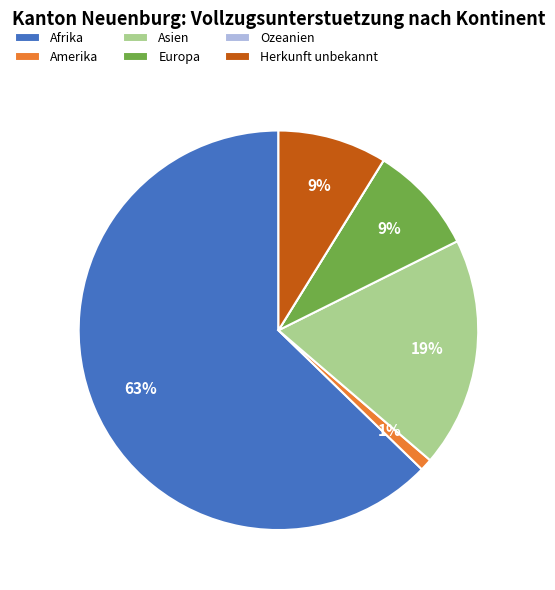

To the nearest percent, what portion does Herkunft unbekannt represent?

9%